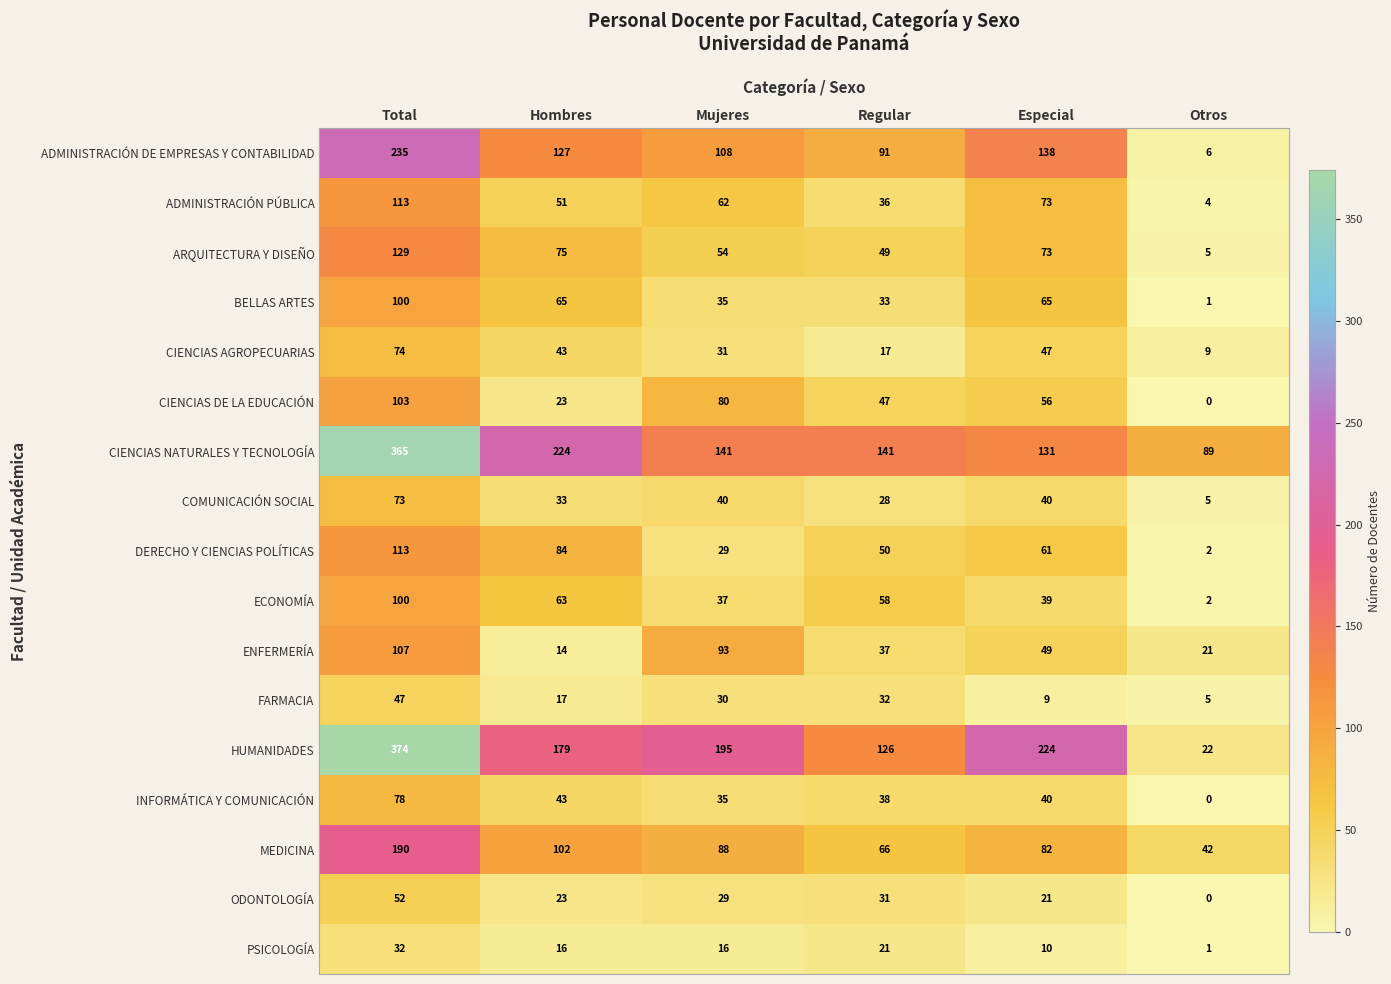

At which label does MEDICINA first exceed 88?

Total